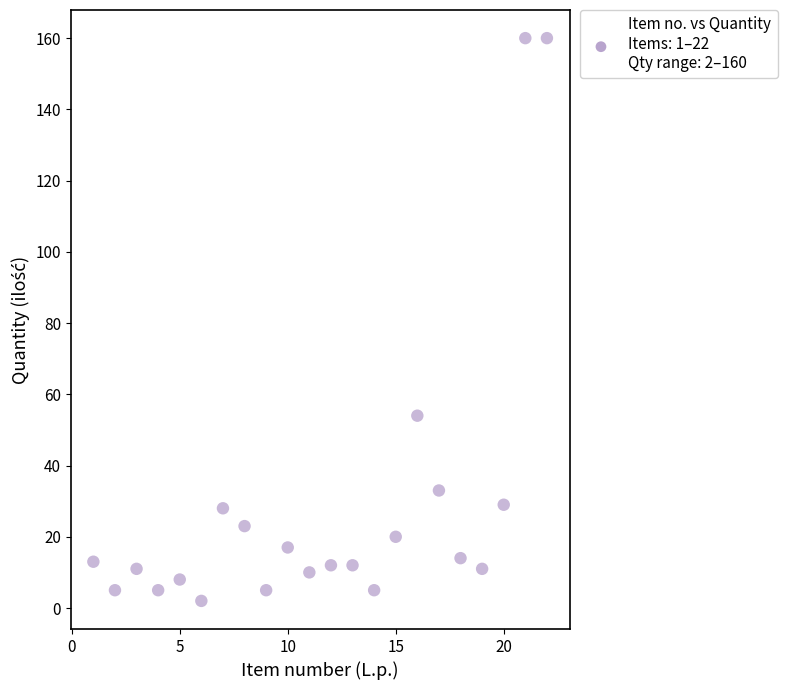

What Y value in the scatter plot is closest to 81?

54